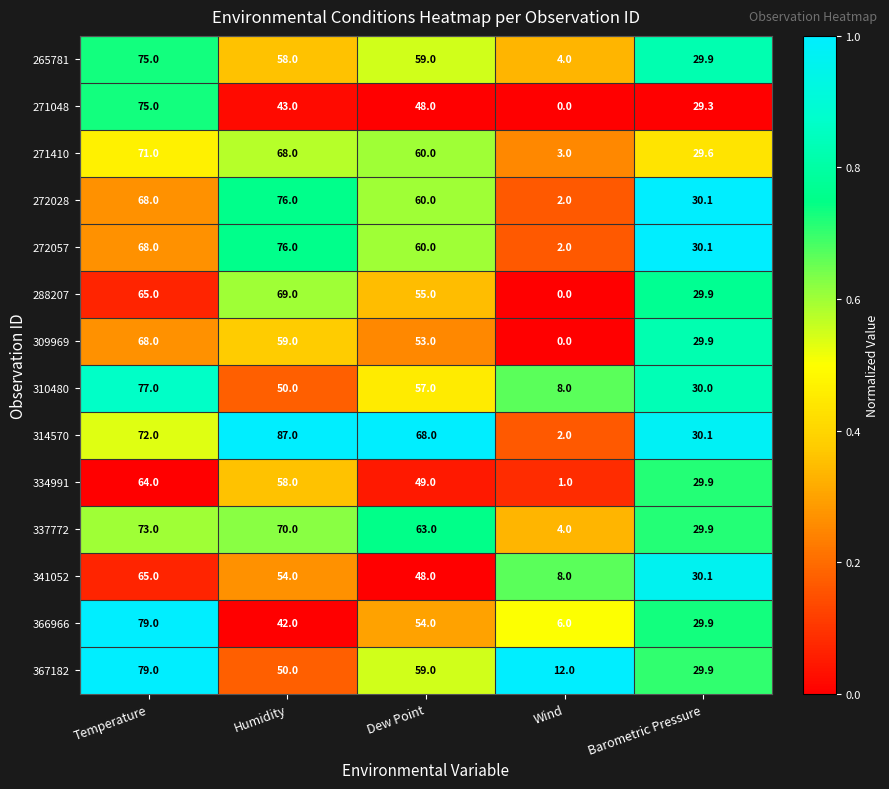

What is the sum of all 366966 values?

210.9